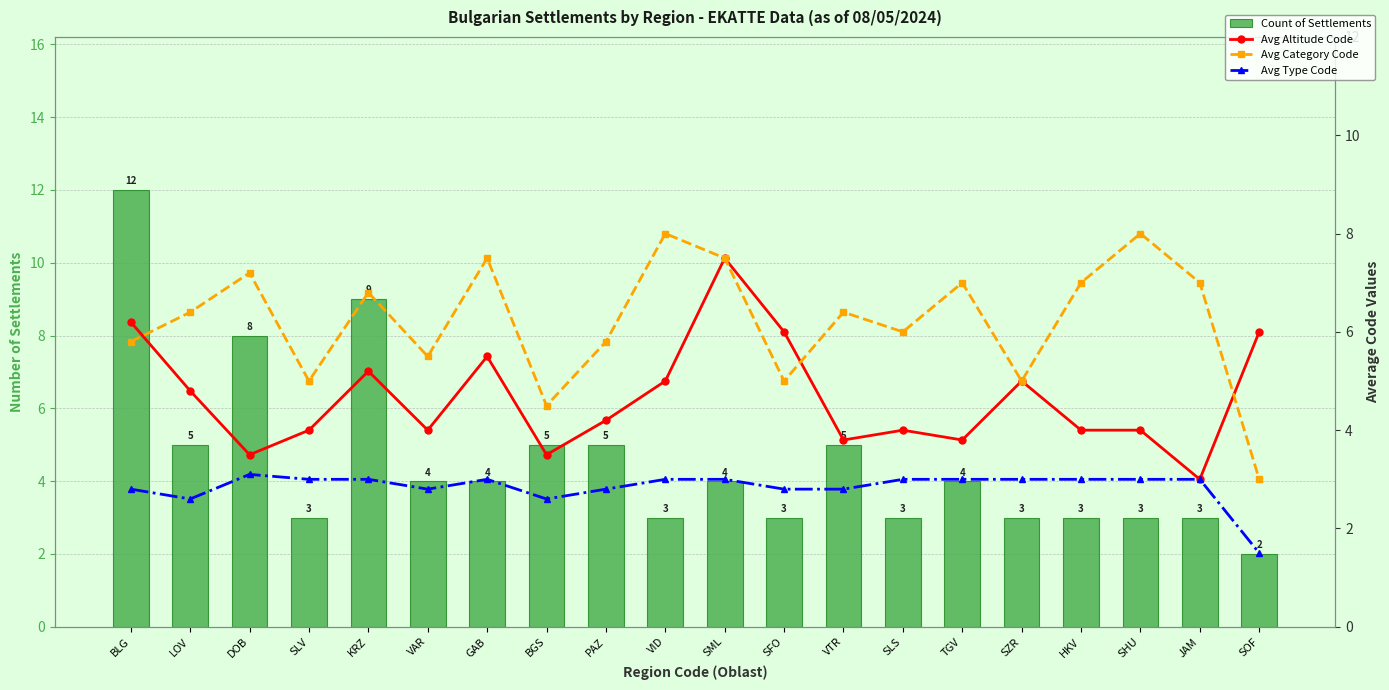

Reading left to right, list all the values displayed in this chart.

Count of Settlements: 12.0	5.0	8.0	3.0	9.0	4.0	4.0	5.0	5.0	3.0	4.0	3.0	5.0	3.0	4.0	3.0	3.0	3.0	3.0	2.0
Avg Altitude Code: 6.2	4.8	3.5	4.0	5.2	4.0	5.5	3.5	4.2	5.0	7.5	6.0	3.8	4.0	3.8	5.0	4.0	4.0	3.0	6.0
Avg Category Code: 5.8	6.4	7.2	5.0	6.8	5.5	7.5	4.5	5.8	8.0	7.5	5.0	6.4	6.0	7.0	5.0	7.0	8.0	7.0	3.0
Avg Type Code: 2.8	2.6	3.1	3.0	3.0	2.8	3.0	2.6	2.8	3.0	3.0	2.8	2.8	3.0	3.0	3.0	3.0	3.0	3.0	1.5